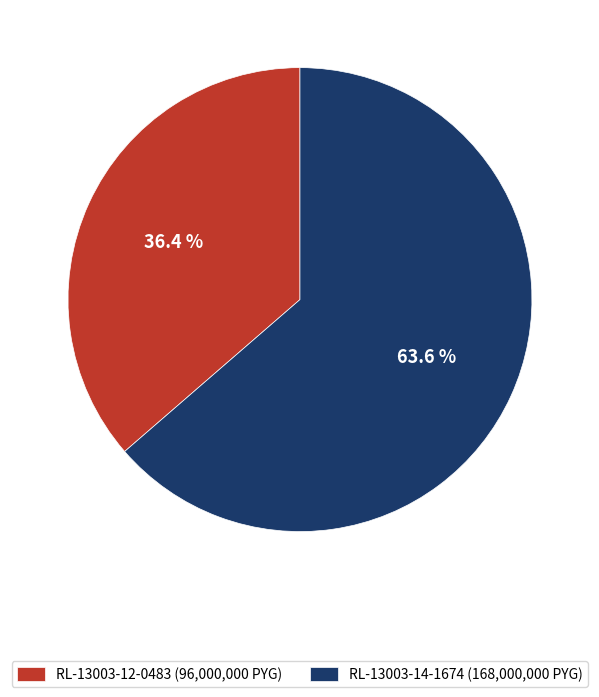

What is the majority slice?

RL-13003-14-1674 (168,000,000 PYG)